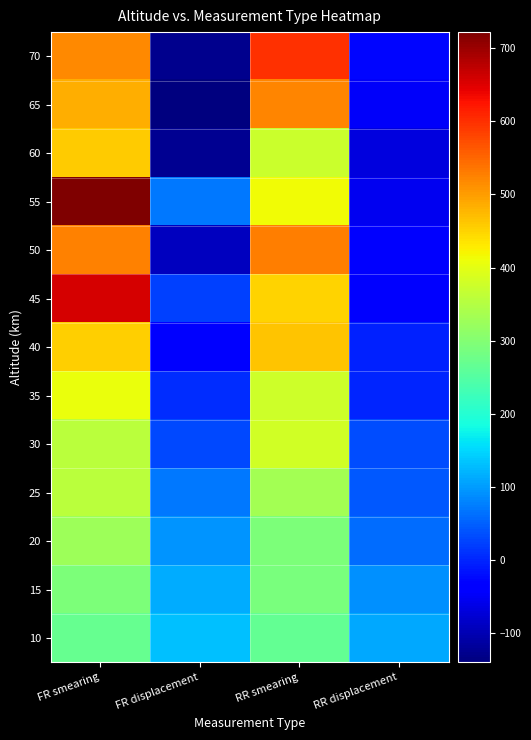

List the series in order of their peak value, lowest first.

10, 15, 20, 25, 30, 35, 60, 40, 65, 50, 70, 45, 55